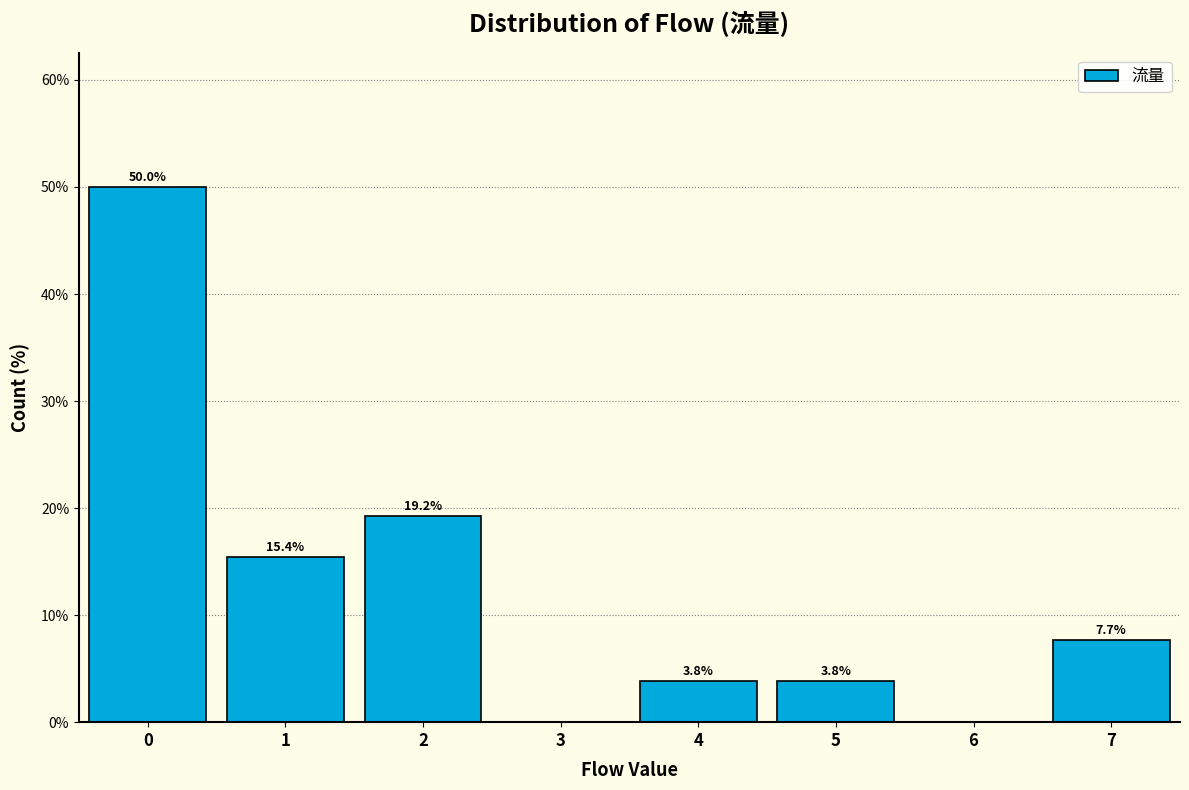

Over which range of the x-axis is the bar tallest?

-0.5 to 0.5